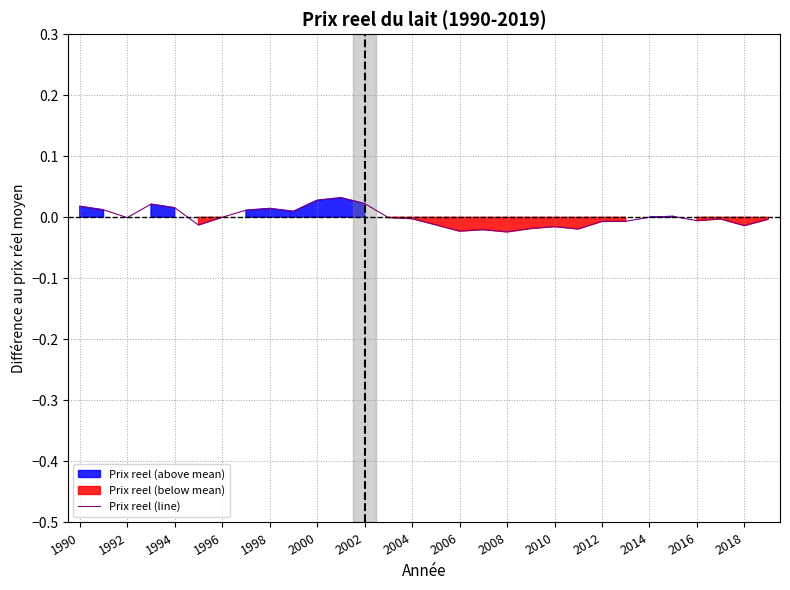

Where does the data first go above 0?

1990